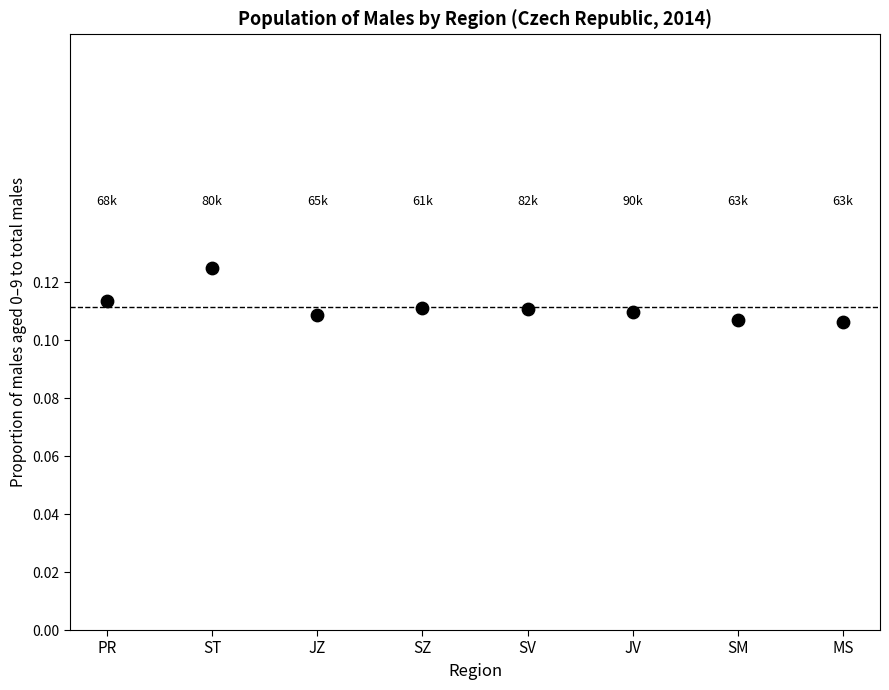

How many points are shown in the scatter plot?

8